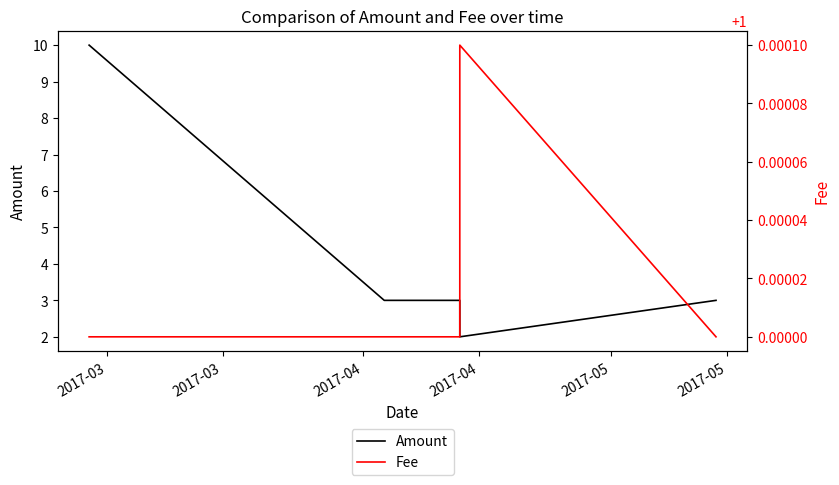

At which category does Fee reach its first local peak?

2017-04